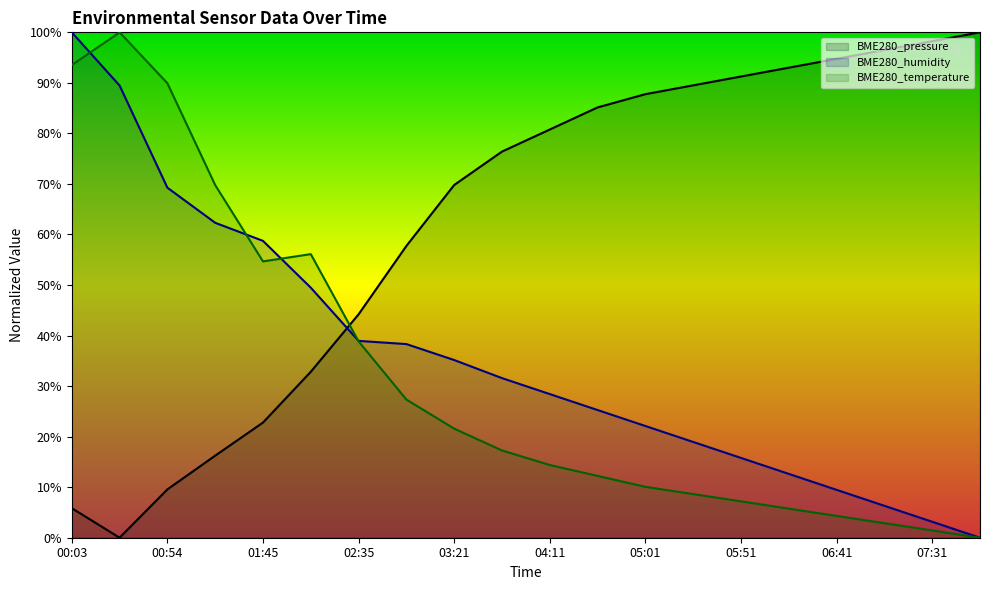

Reading left to right, what are all the values shown in this chart?

BME280_pressure: 5.8	0.0	9.6	16.2	22.8	32.8	44.2	57.7	69.8	76.4	80.8	85.1	87.8	89.5	91.3	93.0	94.8	96.5	98.3	100.0
BME280_humidity: 100.0	89.5	69.3	62.3	58.7	49.5	38.9	38.3	35.2	31.6	28.4	25.3	22.1	18.9	15.8	12.6	9.5	6.3	3.2	0.0
BME280_temperature: 93.5	100.0	89.9	69.8	54.7	56.1	38.8	27.3	21.6	17.3	14.4	12.2	10.1	8.6	7.2	5.8	4.3	2.9	1.4	0.0